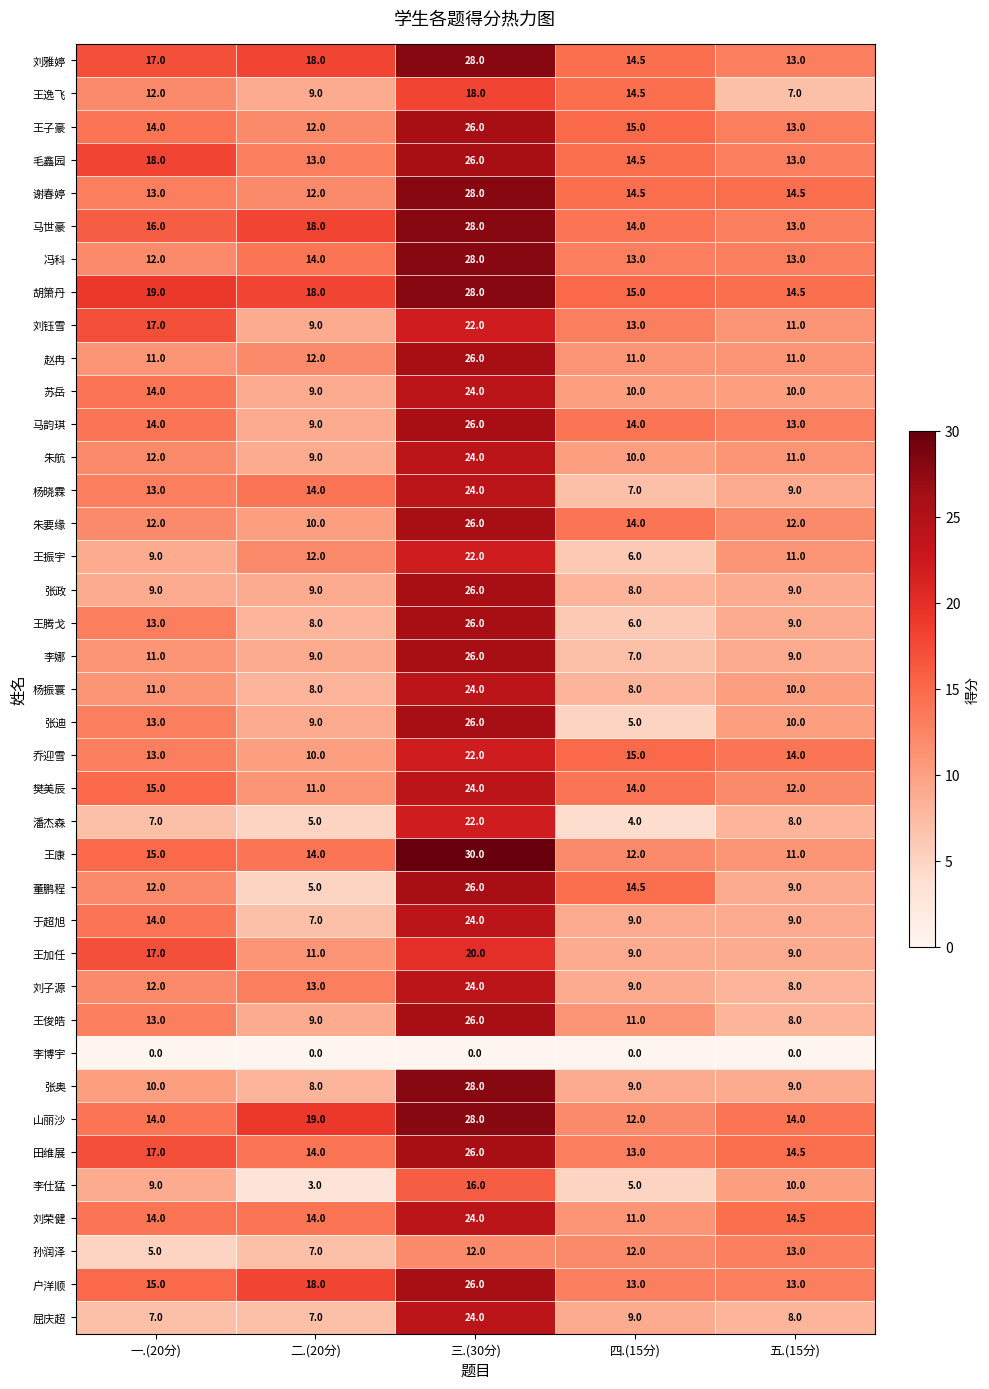

What is the average value of the 马韵琪 series?

15.2